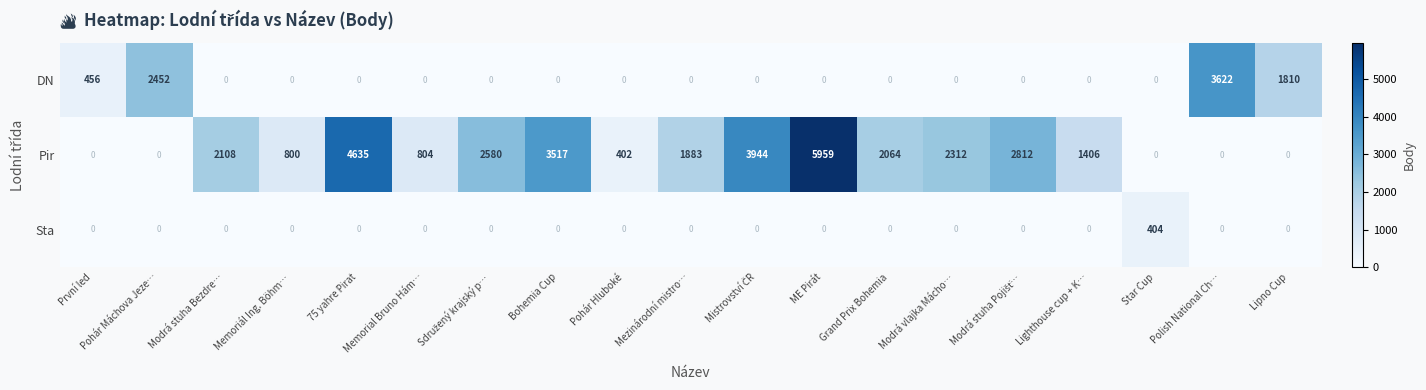

The Sta series shows 200 at Polish National Ch…. True or false?

False